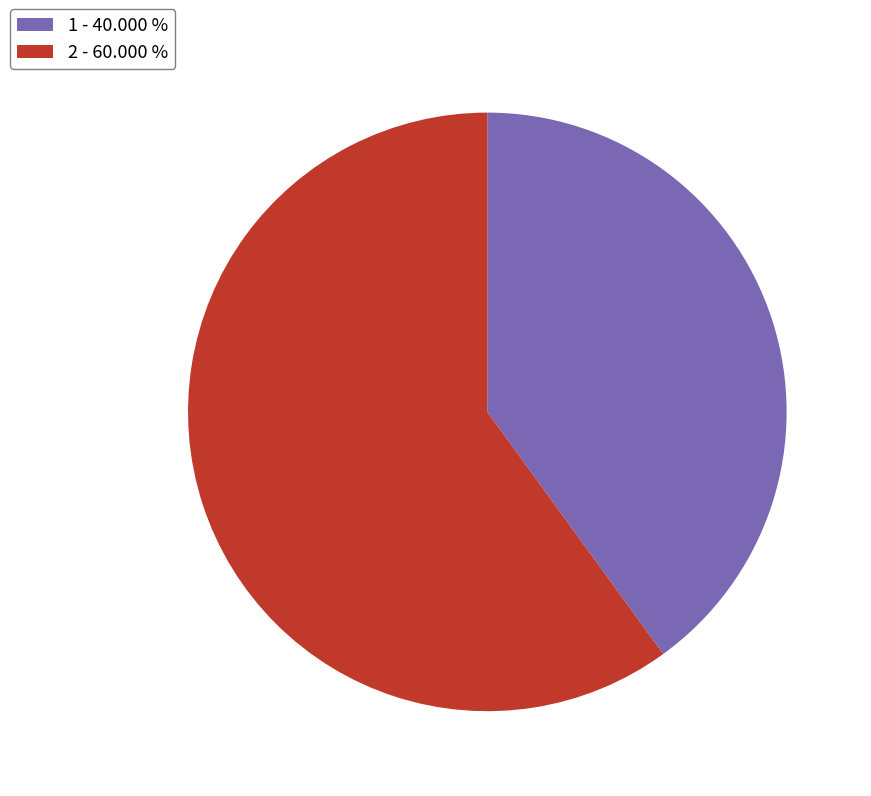

Between 2 and 1, which is larger?

2